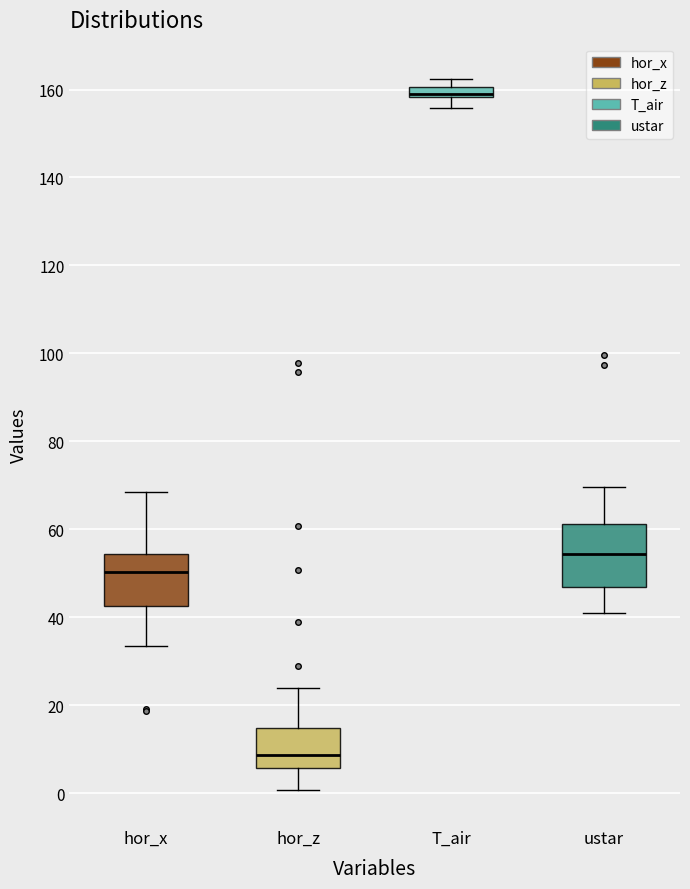

Where does the upper whisker of the box for ustar end on the y-axis? The values are not printed on the chart, so give them approximately, as read against the axis.

70